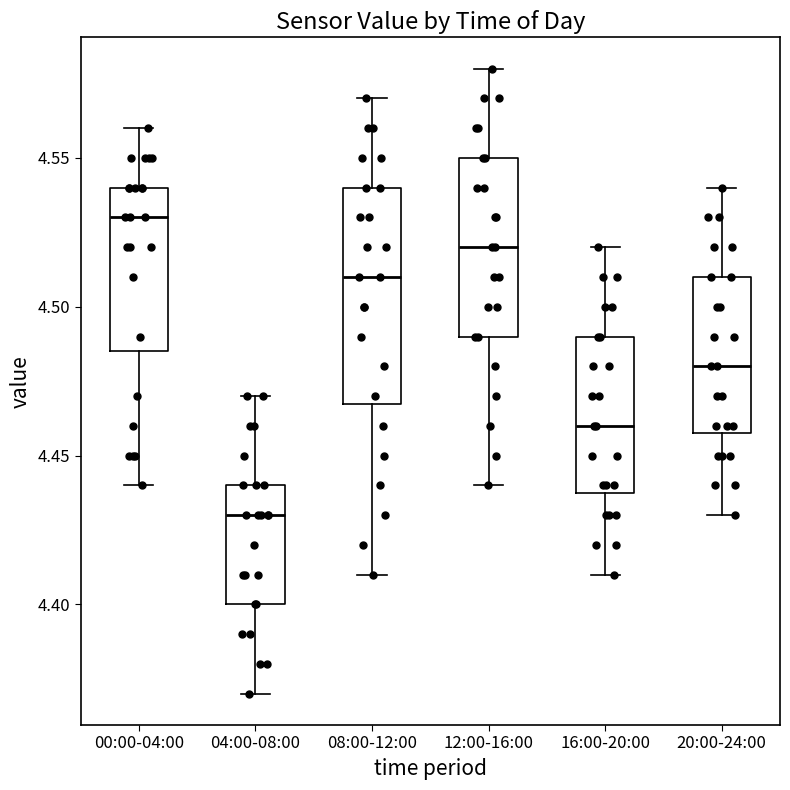

Which box is the tallest, from its lower edge to its upper edge?

08:00-12:00